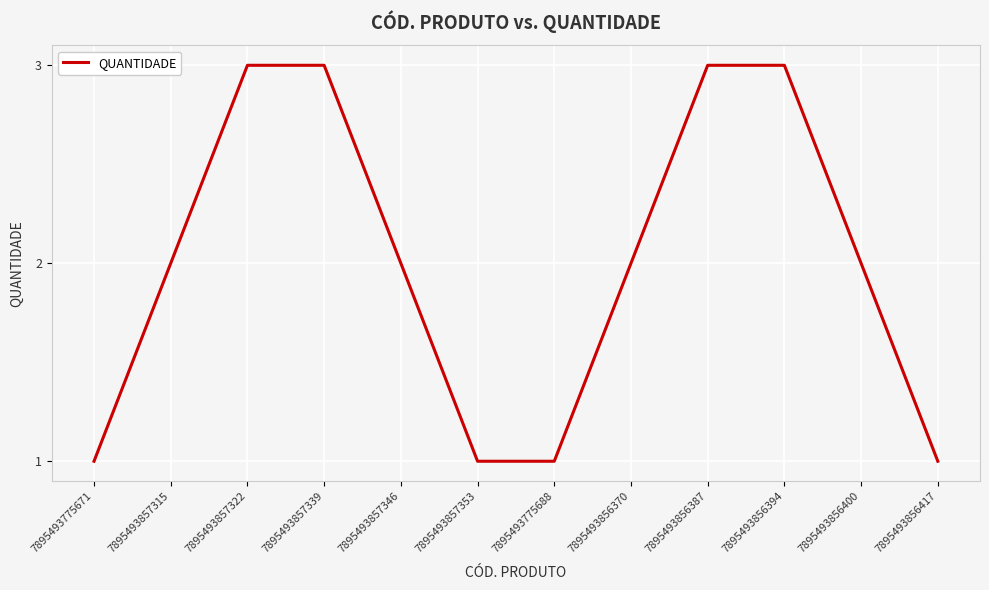

What is the greatest value displayed?

3